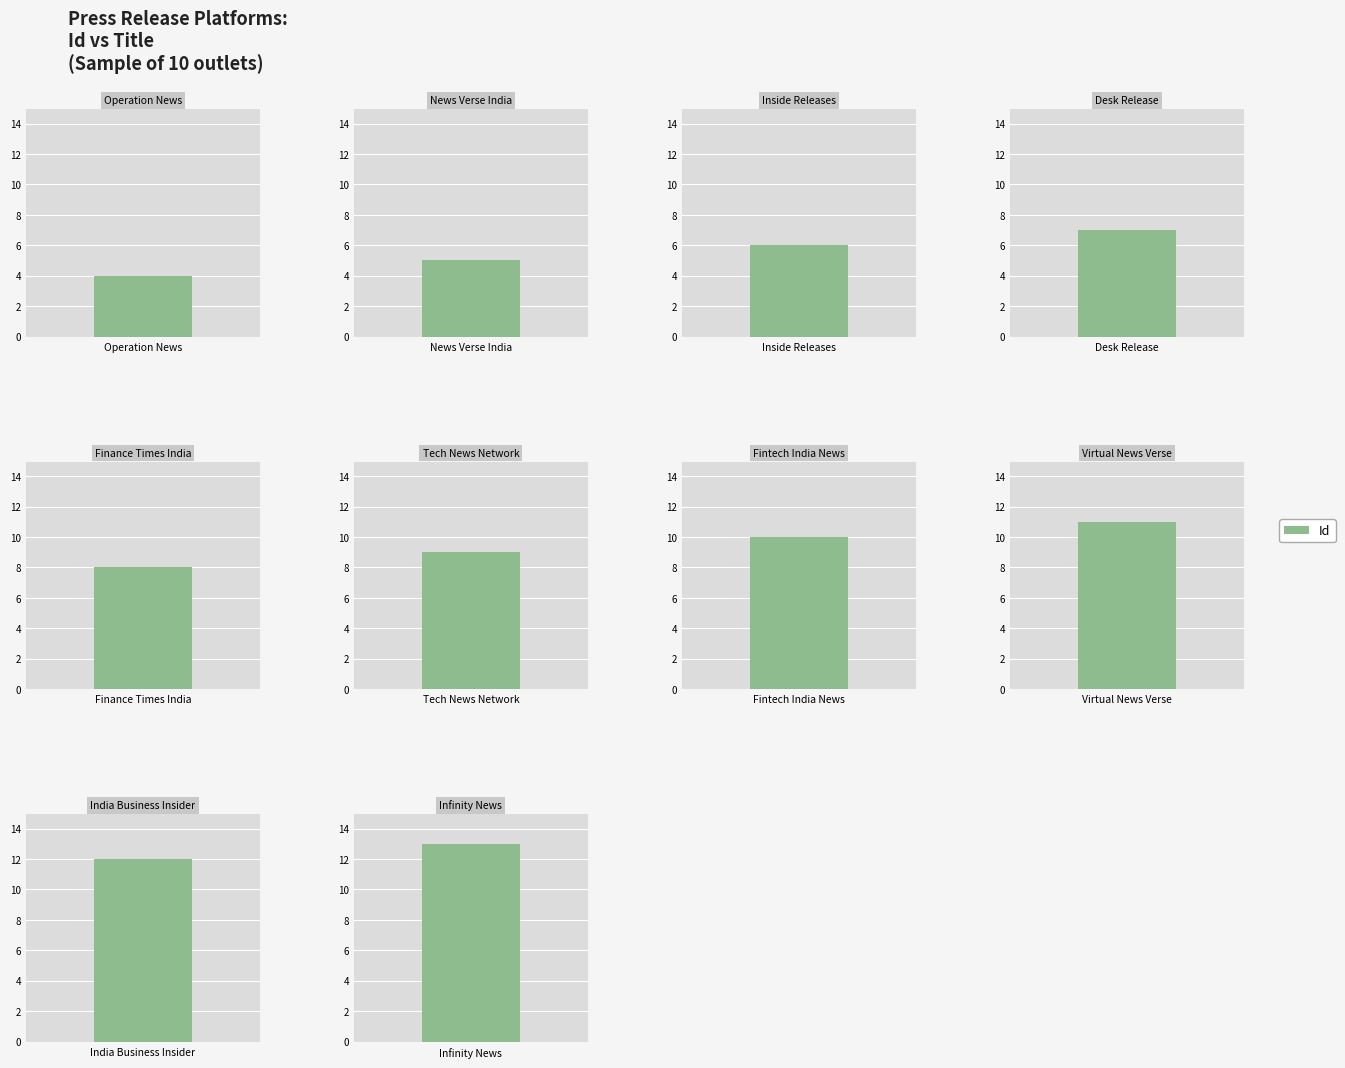

Count the values in the range 6 to 11.

6